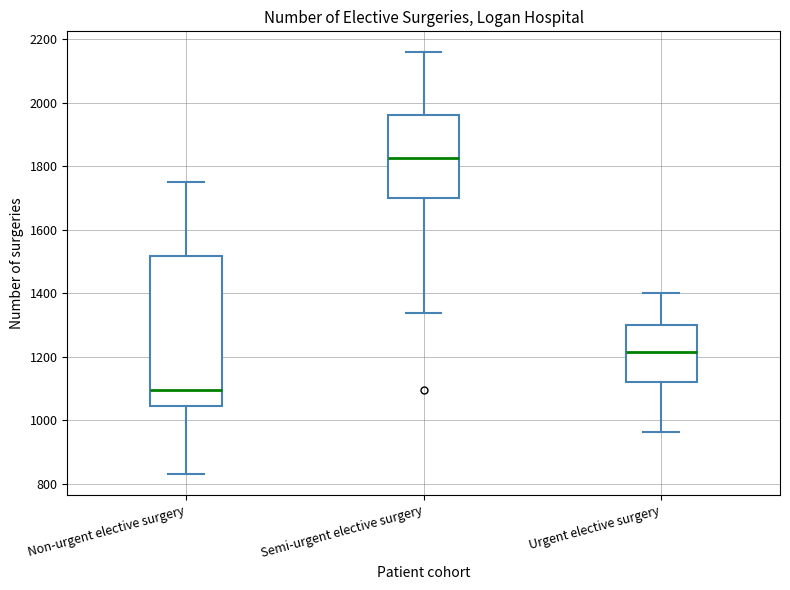

Comparing the boxes themselves (not the whiskers), which one is the tallest?

Non-urgent elective surgery